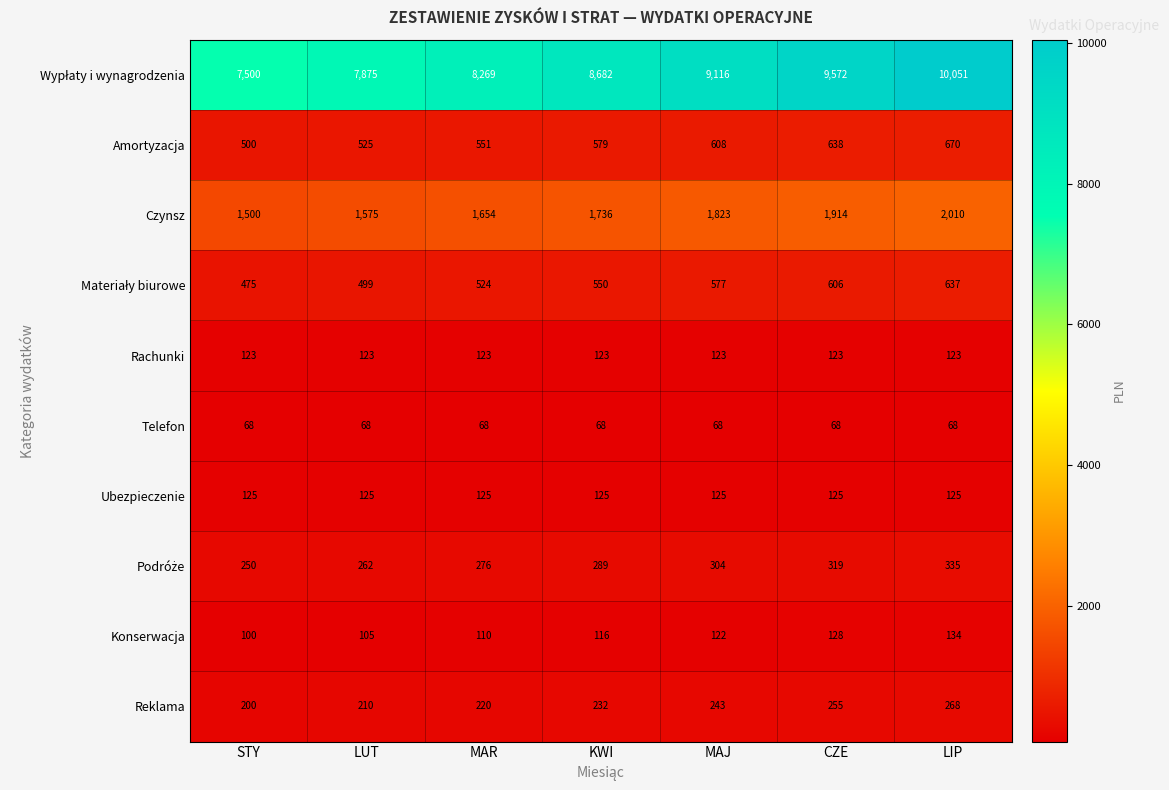

What is the spread (max minus min) of values at STY?

7432